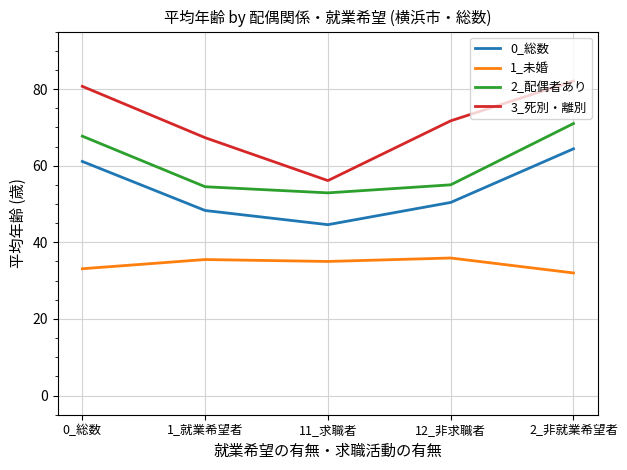

What position from the right is 11_求職者?

3